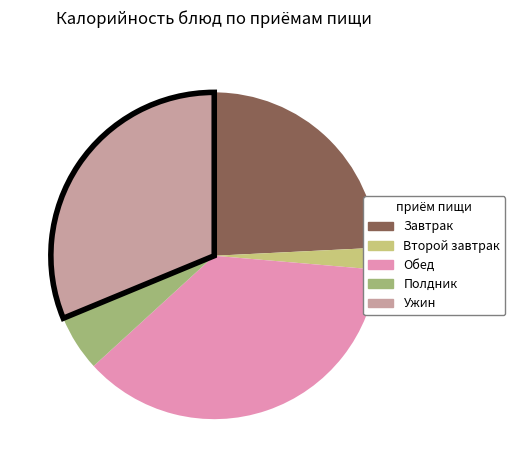

Is there a majority slice in this chart?

No